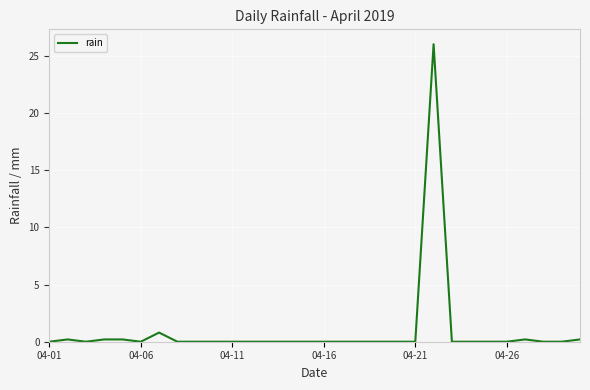

What is the greatest value displayed?

26.0